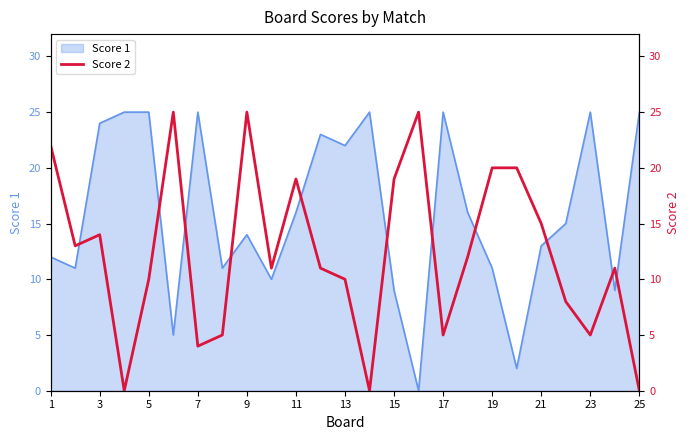

Is it true that Score 1 equals 25 at 7?

True